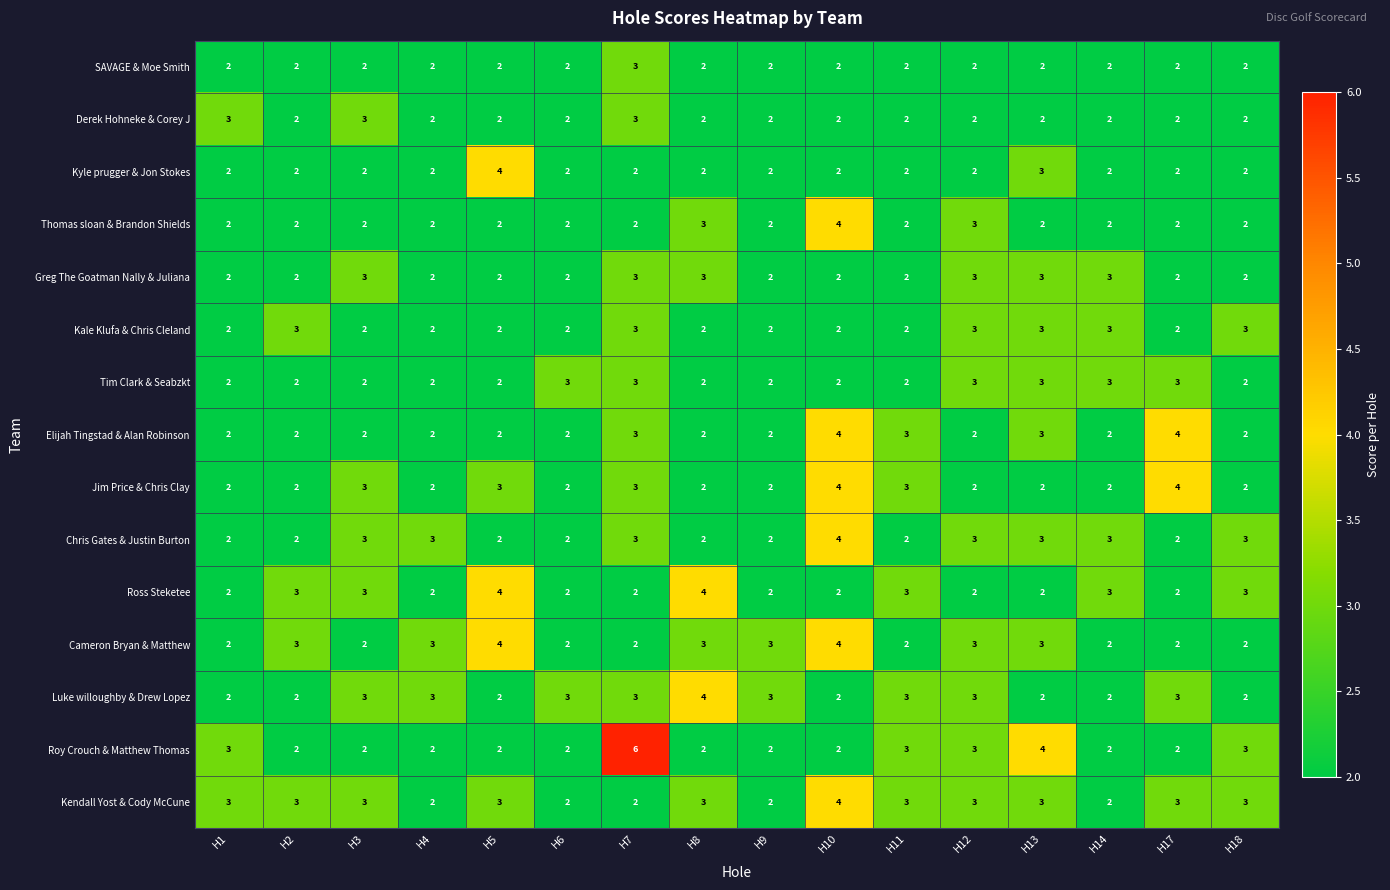

What is the sum of the Greg The Goatman Nally & Juliana values at H6 and H18?

4